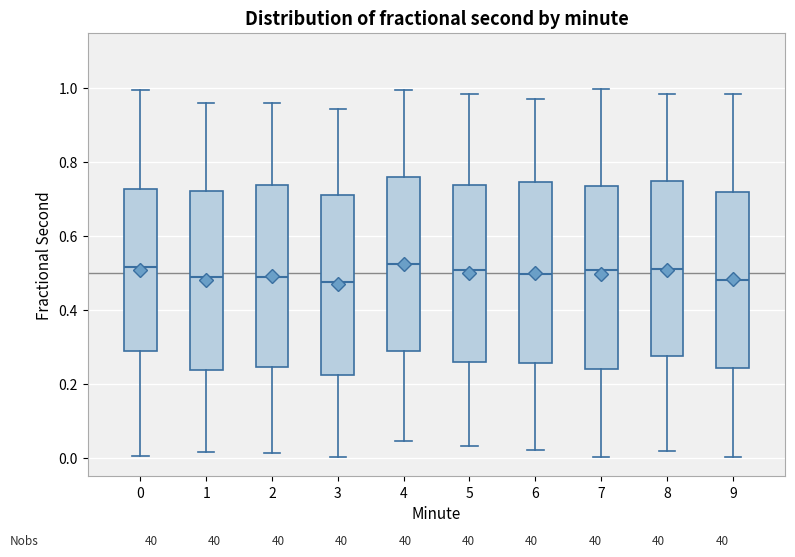

Reading left to right, transcribe this box plot: for each box, give where its median line is, the range the box spans, and where its two whiskers end, as read against the y-axis. The values are not printed on the chart, so give them approximately, as read against the axis.

0: median 0.52, box 0.28 to 0.72, whiskers 0.00 to 1.00
1: median 0.48, box 0.24 to 0.72, whiskers 0.02 to 0.96
2: median 0.48, box 0.24 to 0.74, whiskers 0.02 to 0.96
3: median 0.48, box 0.22 to 0.70, whiskers 0.00 to 0.94
4: median 0.52, box 0.28 to 0.76, whiskers 0.04 to 1.00
5: median 0.50, box 0.26 to 0.74, whiskers 0.04 to 0.98
6: median 0.50, box 0.26 to 0.74, whiskers 0.02 to 0.98
7: median 0.50, box 0.24 to 0.74, whiskers 0.00 to 1.00
8: median 0.52, box 0.28 to 0.74, whiskers 0.02 to 0.98
9: median 0.48, box 0.24 to 0.72, whiskers 0.00 to 0.98